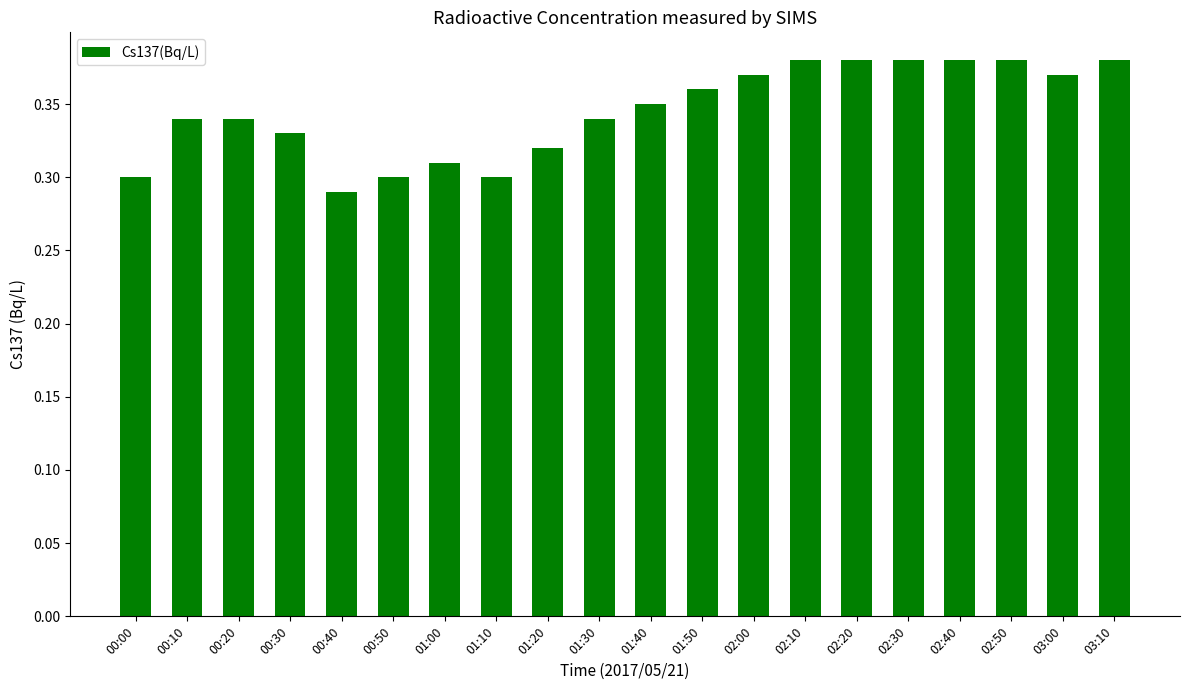

The value at 01:00 is 0.1. True or false?

False